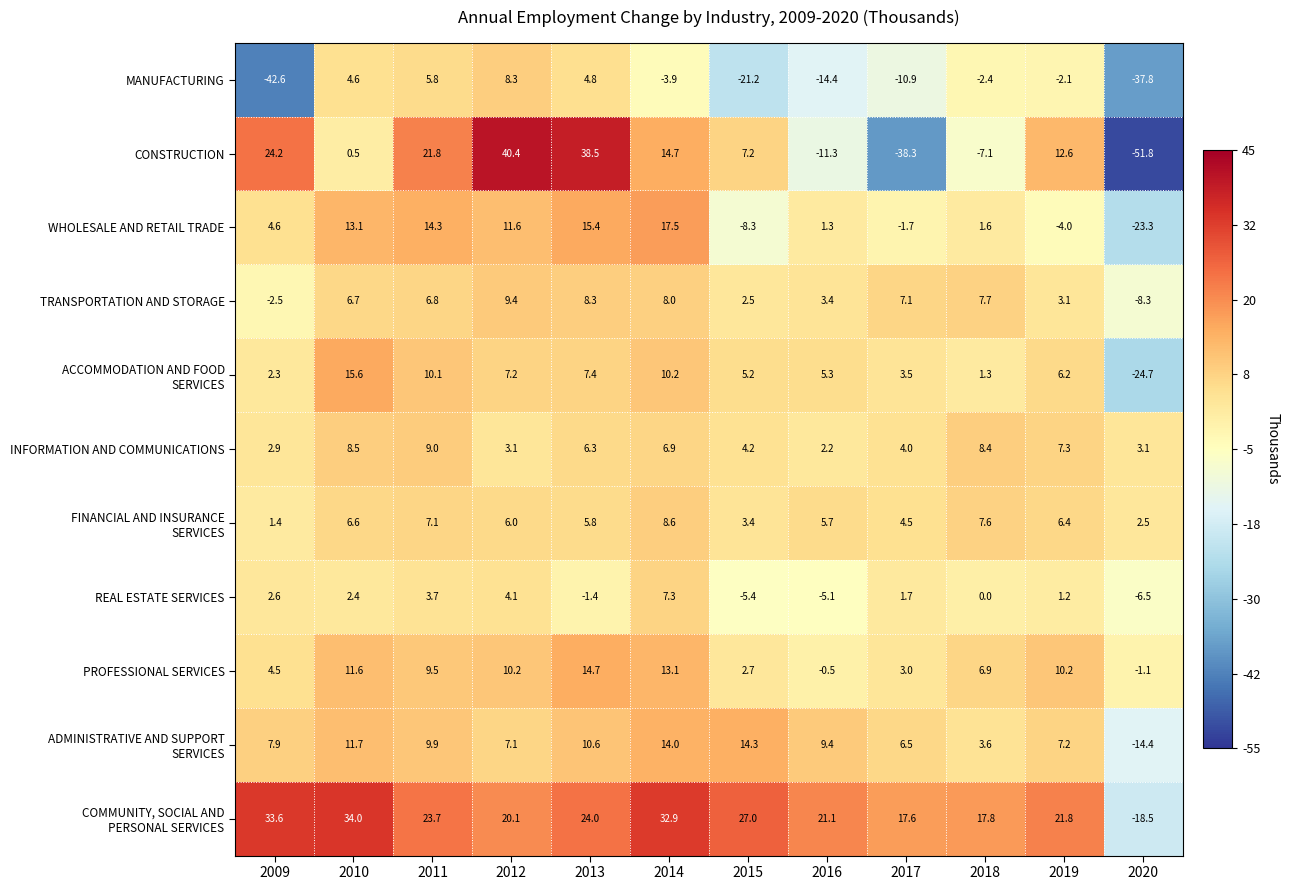

What is the total value across all series at 2017?

-3.0